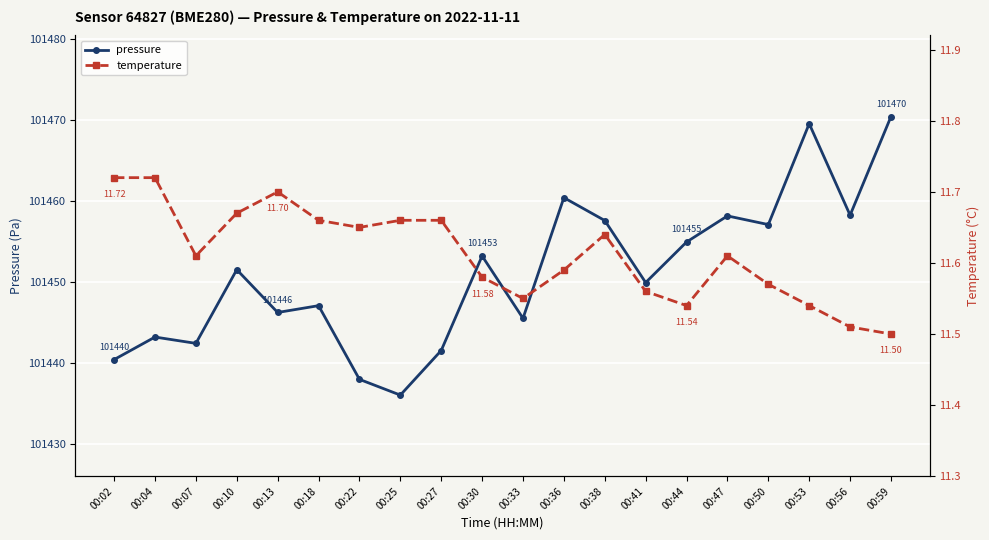

At which label does pressure reach its minimum?

00:25